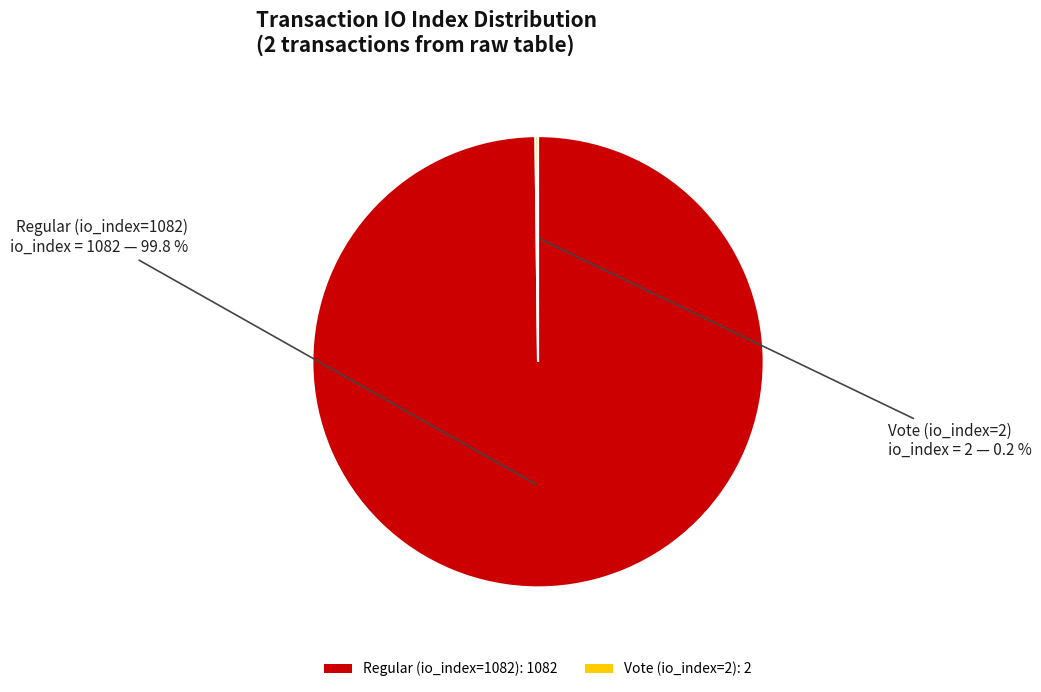

Is there a majority slice in this chart?

Yes